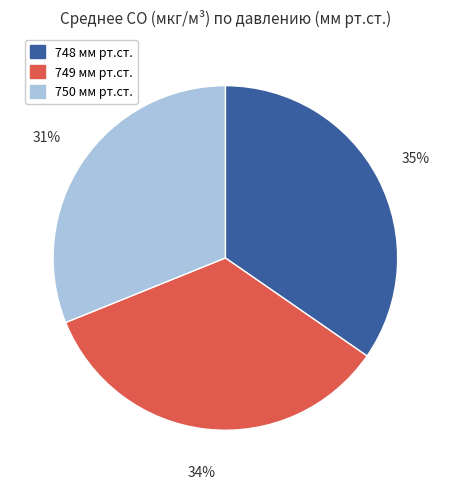

The 749 slice represents 34% of the pie. True or false?

True